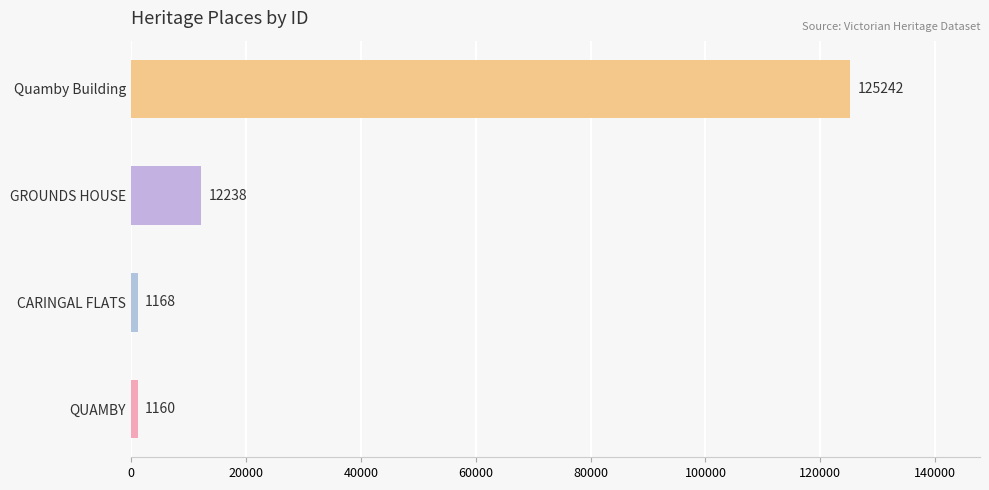

What is the average value?

34952